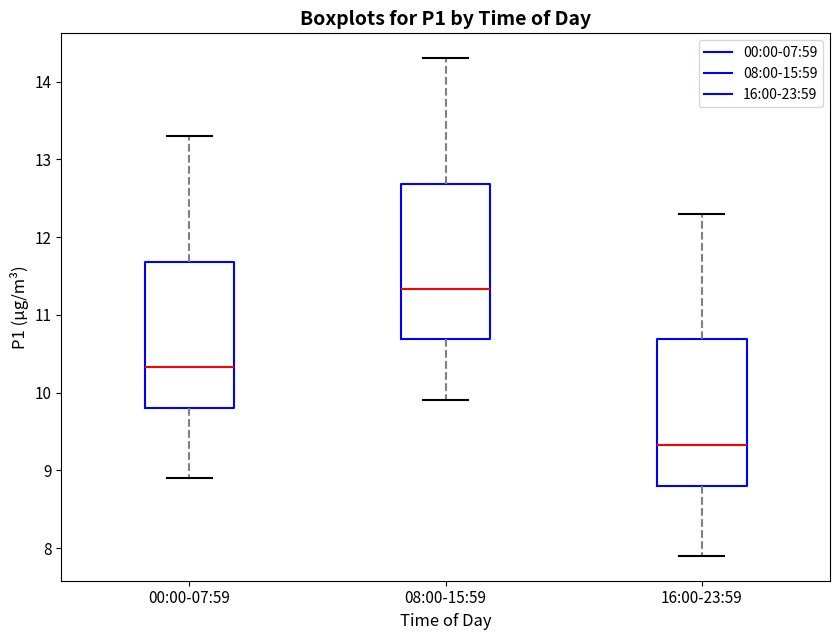

Reading left to right, read every box against the y-axis: the position of its median line, the range the box covers, and the ends of its whiskers. The values are not printed on the chart, so give them approximately, as read against the axis.

00:00-07:59: median 10.3, box 9.8 to 11.7, whiskers 8.9 to 13.3
08:00-15:59: median 11.3, box 10.7 to 12.7, whiskers 9.9 to 14.3
16:00-23:59: median 9.3, box 8.8 to 10.7, whiskers 7.9 to 12.3